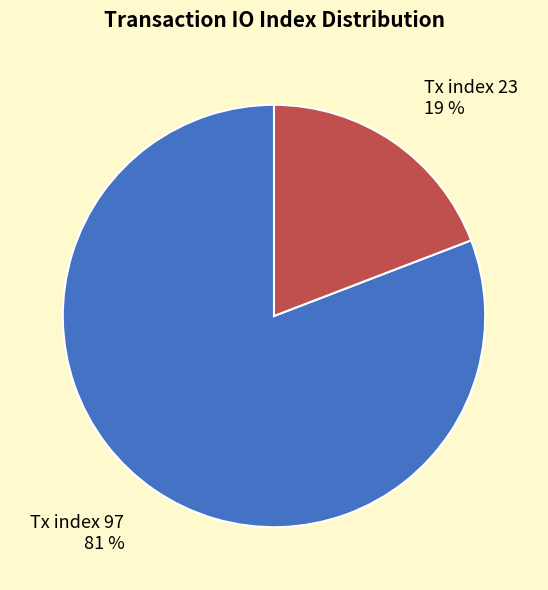

To the nearest percent, what is the difference between the largest and smallest slice percentages?

62%